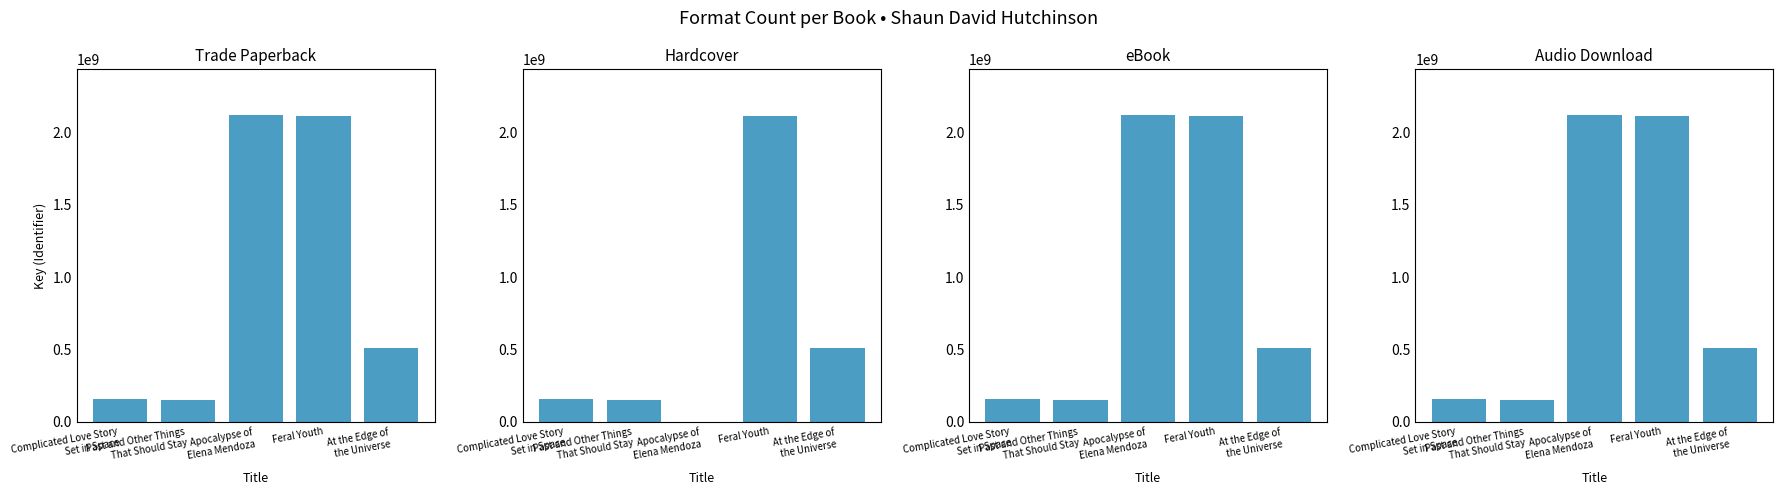

Where does the Trade Paperback series first go above 506946503?

Apocalypse of
Elena Mendoza